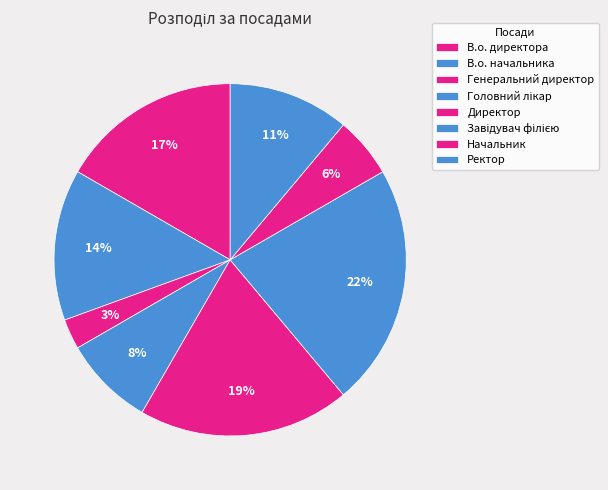

Does В.о. директора account for over 50% of the chart?

No